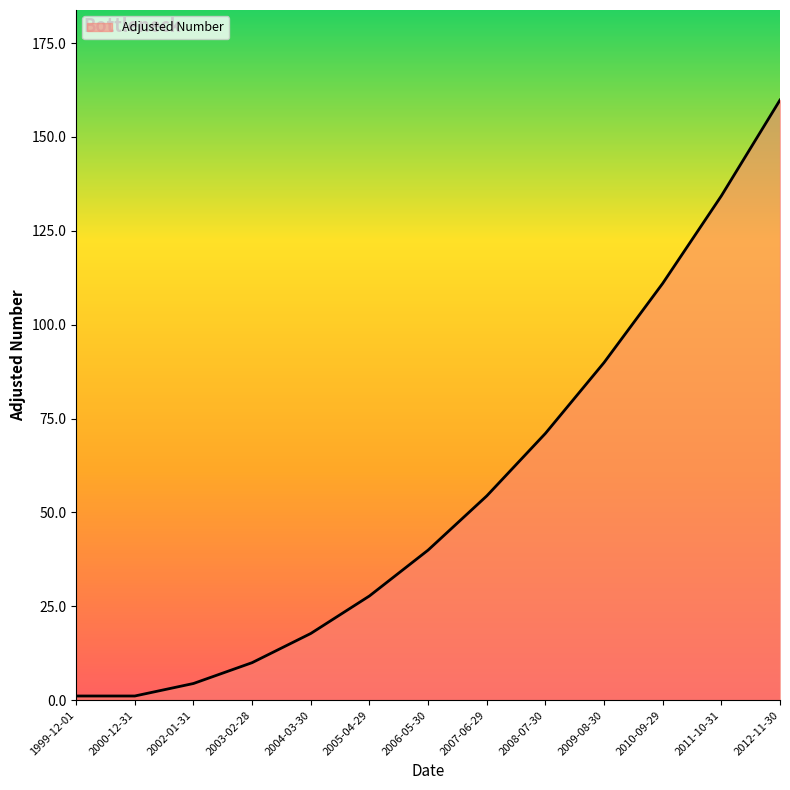

Reading left to right, what are all the values shown in this chart?

1.1	1.1	4.4	10.0	17.8	27.8	40.0	54.4	71.0	89.9	111.0	134.3	159.8